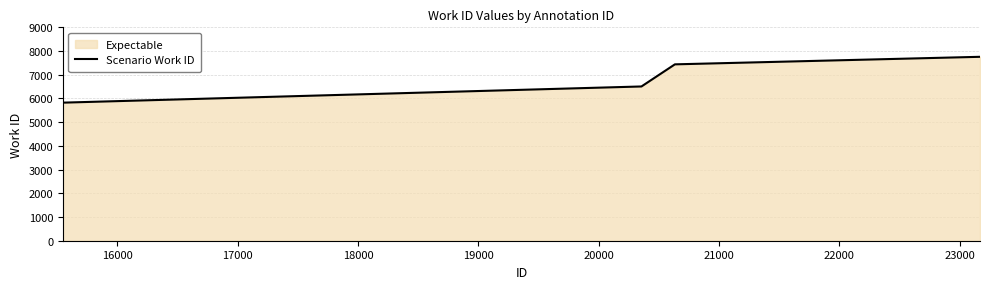

What is the minimum value shown in the chart?

5826